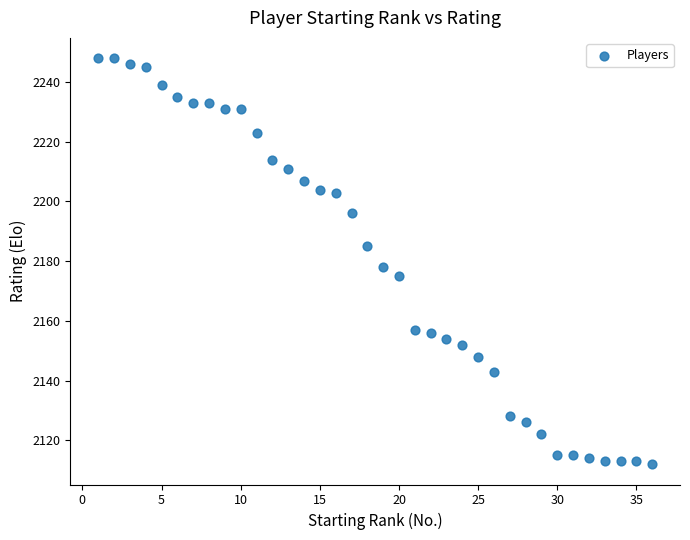

What Y value in the scatter plot is closest to 2180?

2178